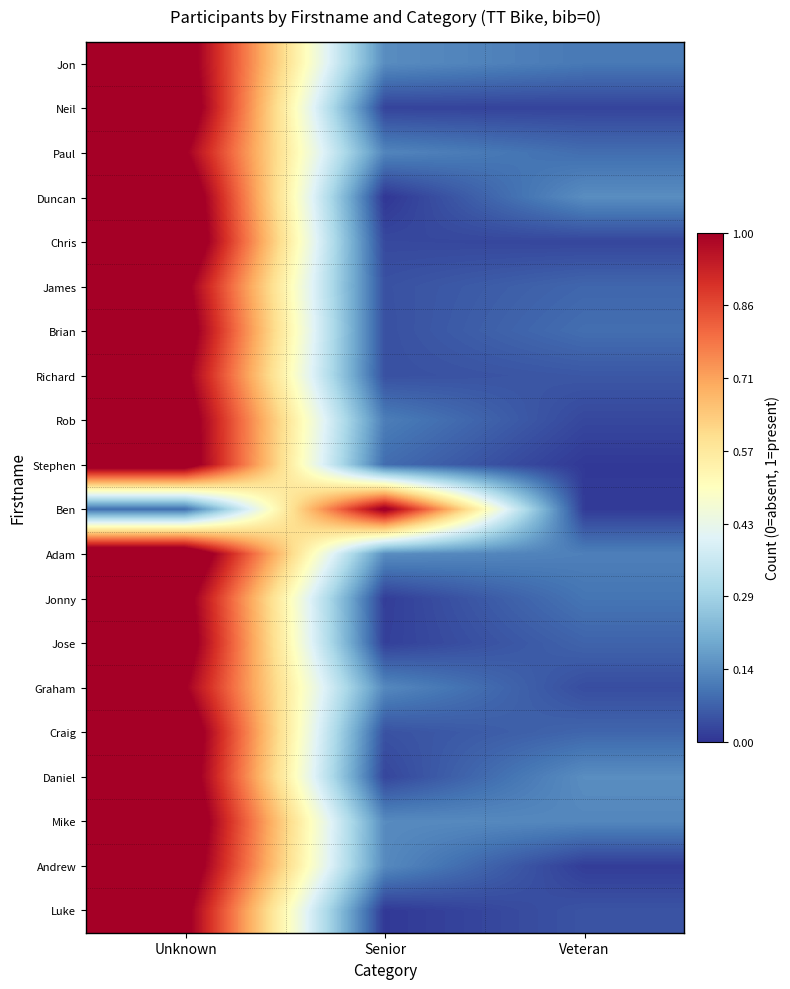

How many distinct data groups are displayed?

20